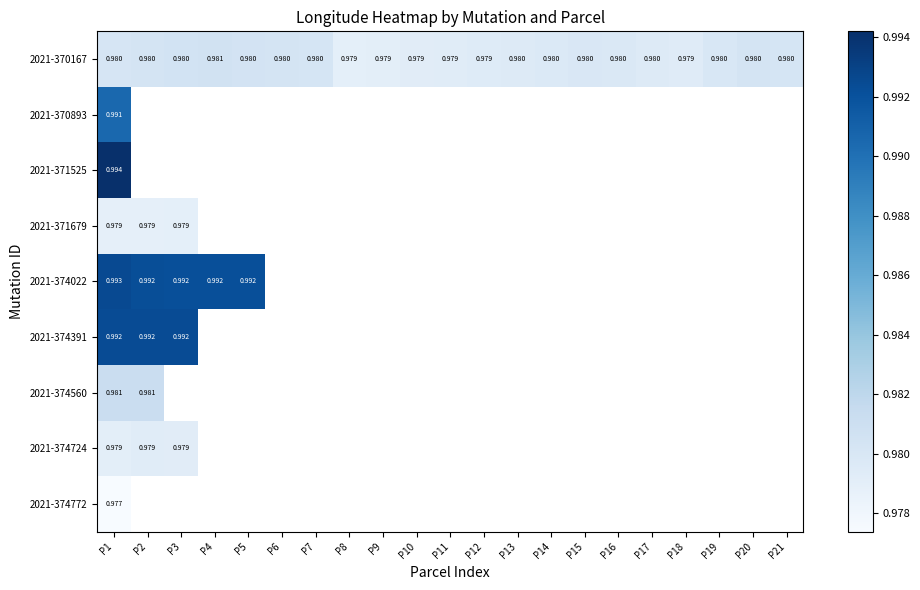

At which label is 2021-374022 closest to 0?

P3